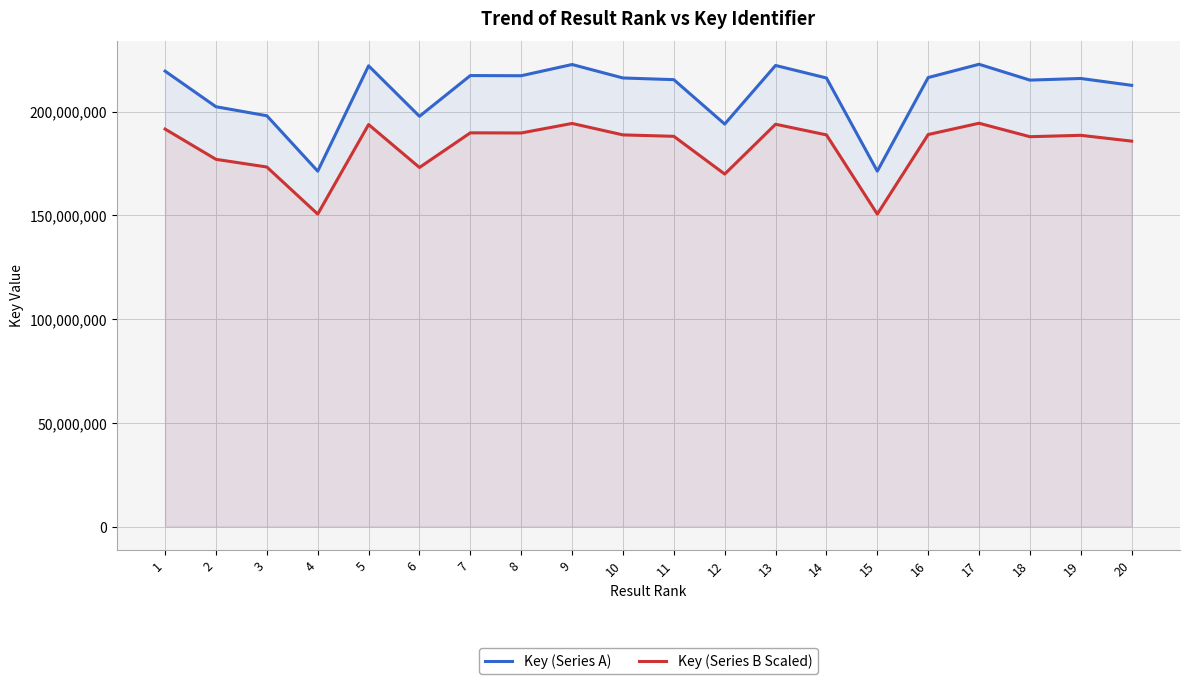

At which category is the sum across all series the highest?

17